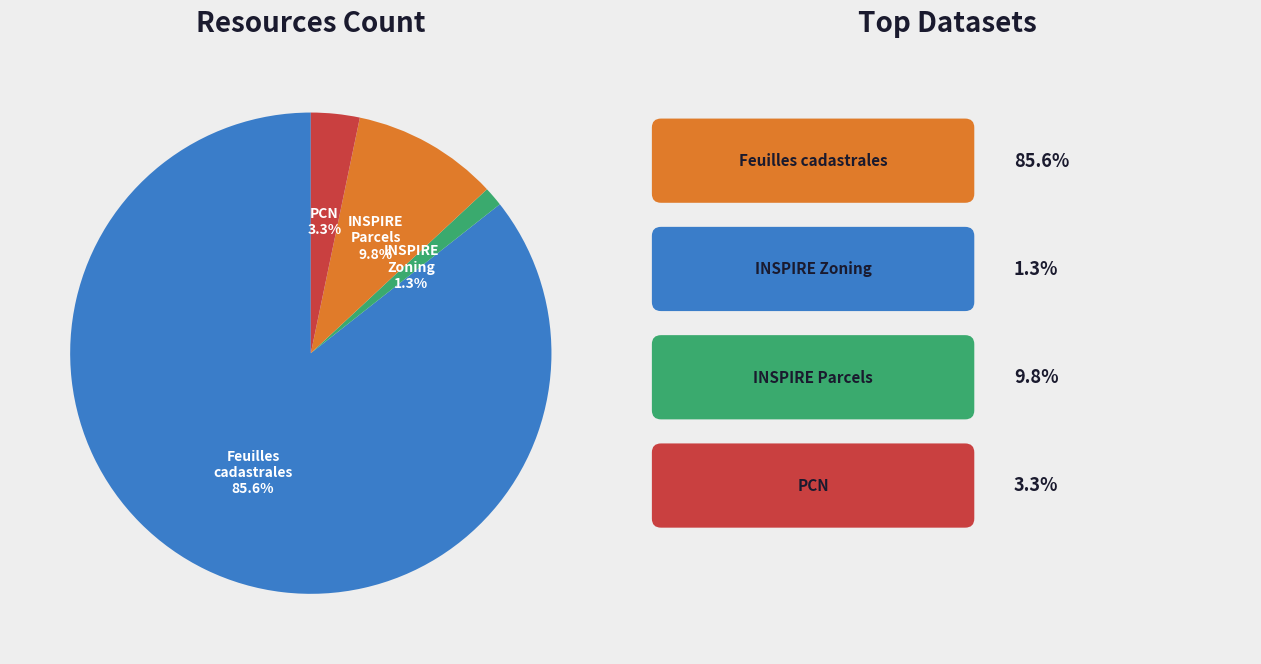

How many segments does this pie chart have?

4